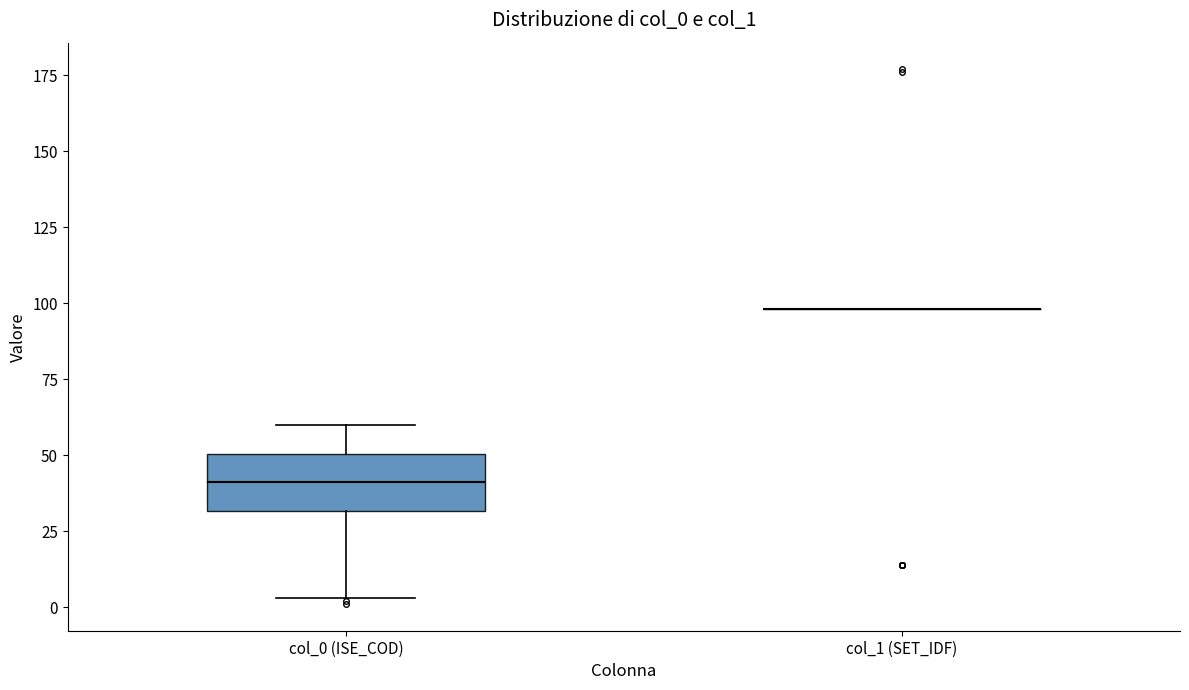

Comparing the boxes themselves (not the whiskers), which one is the tallest?

col_0 (ISE_COD)